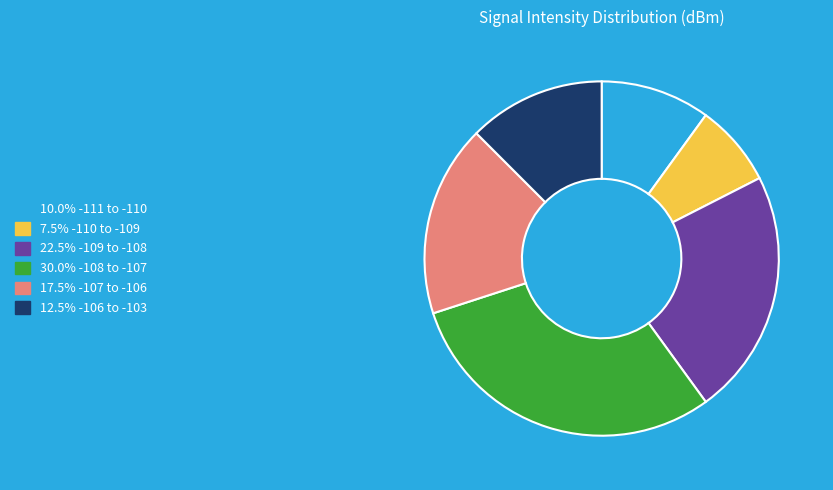

Count the number of slices in the pie.

6